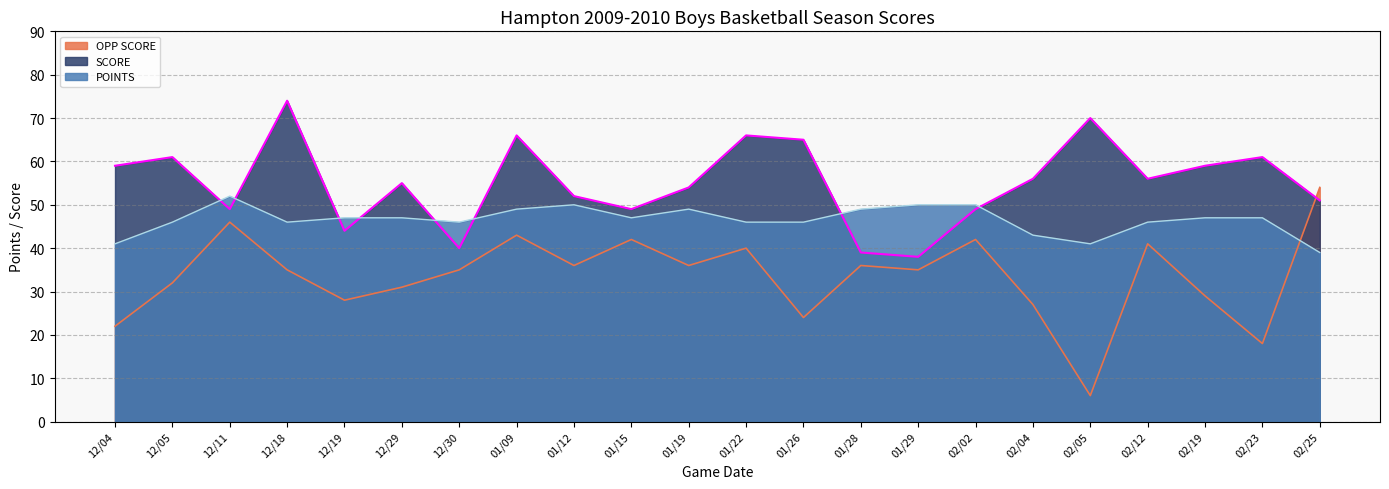

What position from the right is 02/25?

1